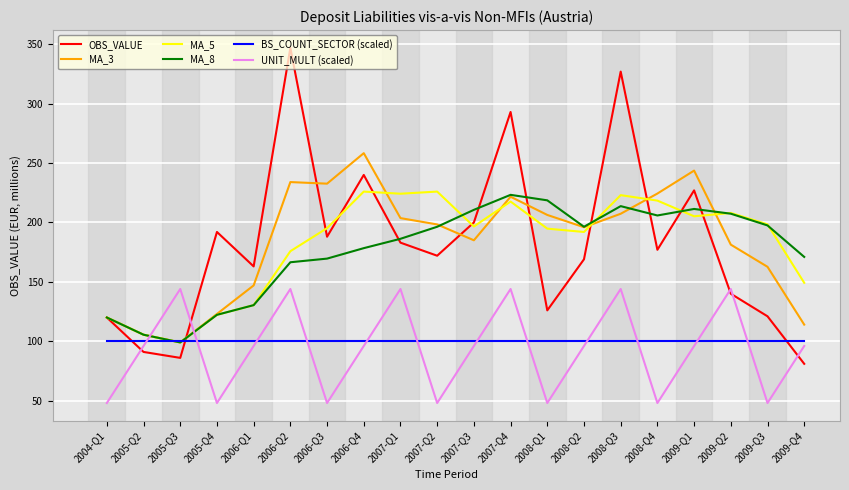

What is the sum of all MA_3 values?

3663.8